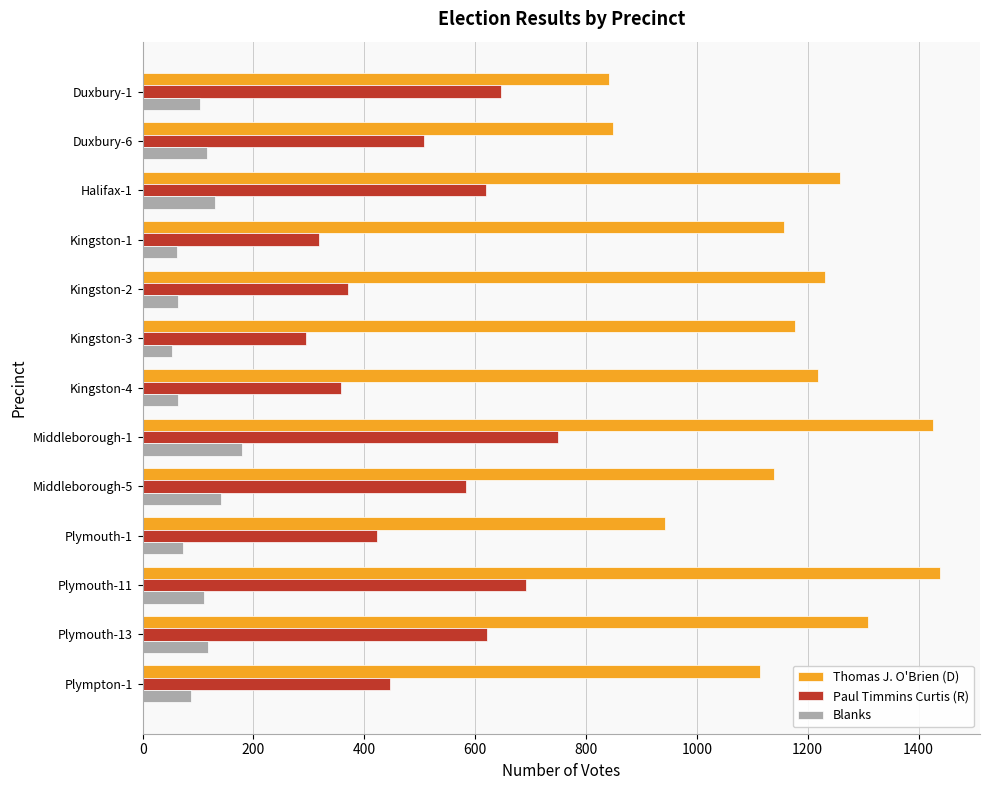

Which series changed the most between Kingston-3 and Middleborough-5?

Paul Timmins Curtis (R)